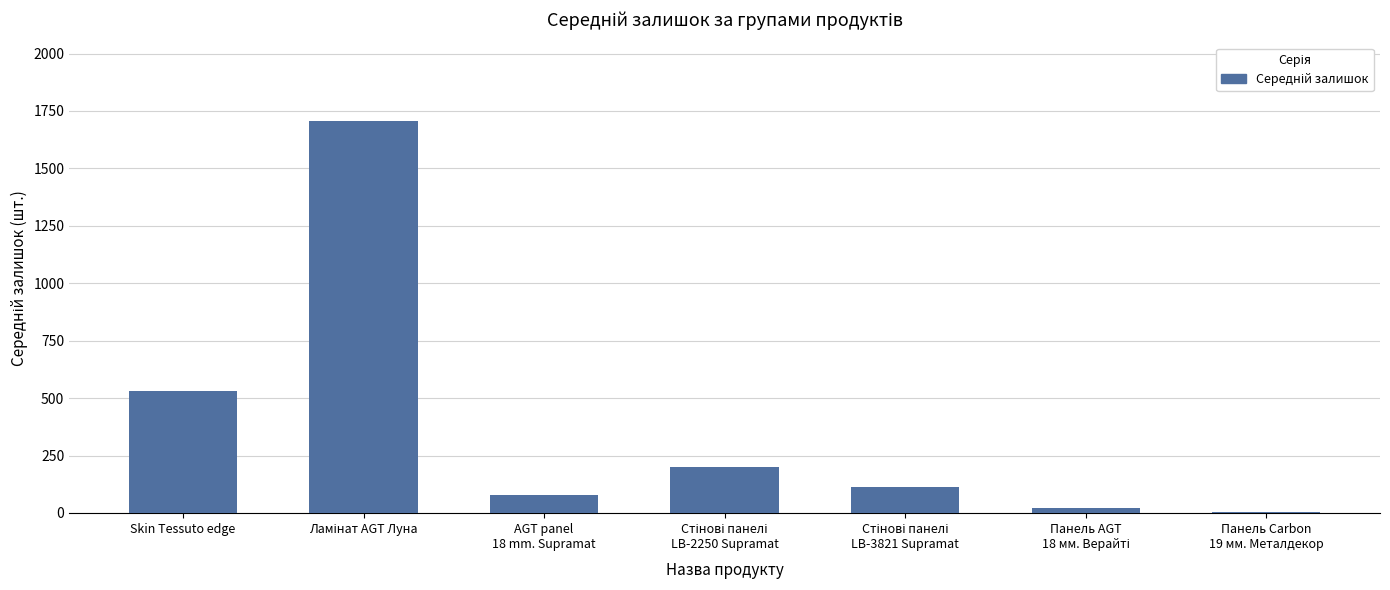

At which label is the value closest to 855?

Skin Tessuto edge